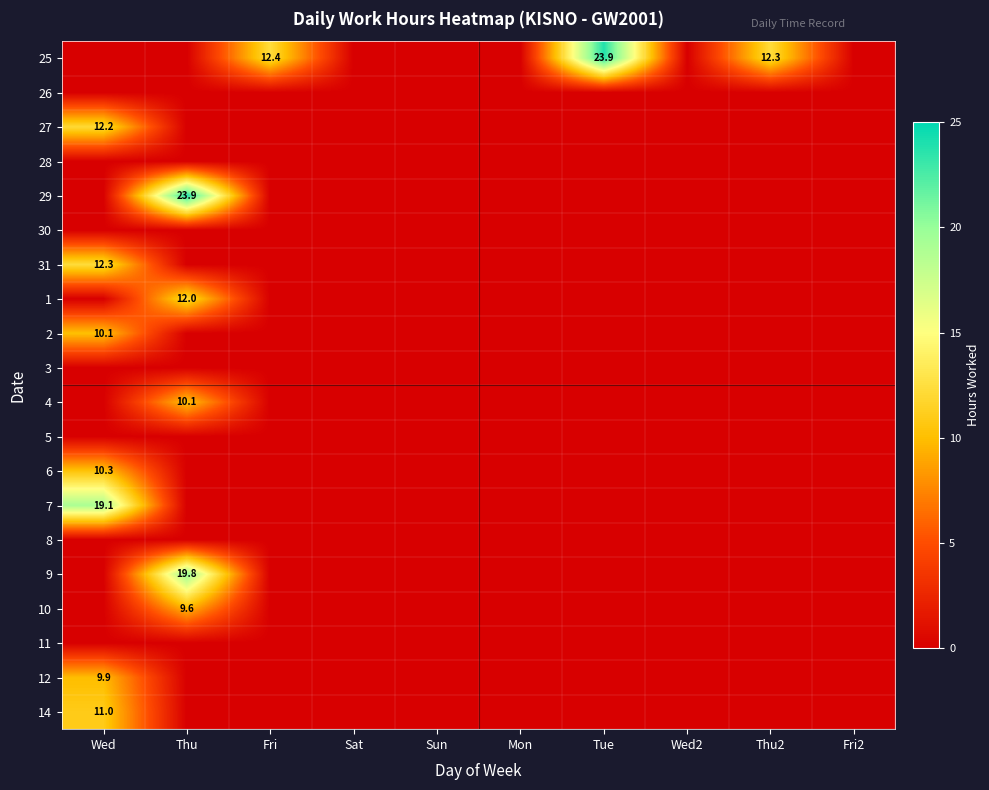

What is the maximum value shown in the chart?

23.9